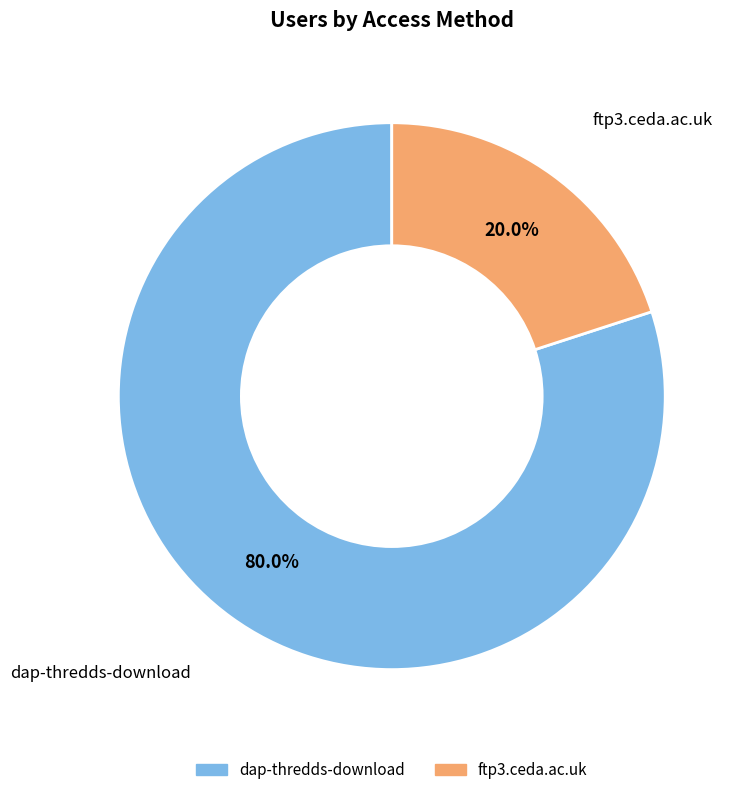

The dap-thredds-download slice represents 92% of the pie. True or false?

False